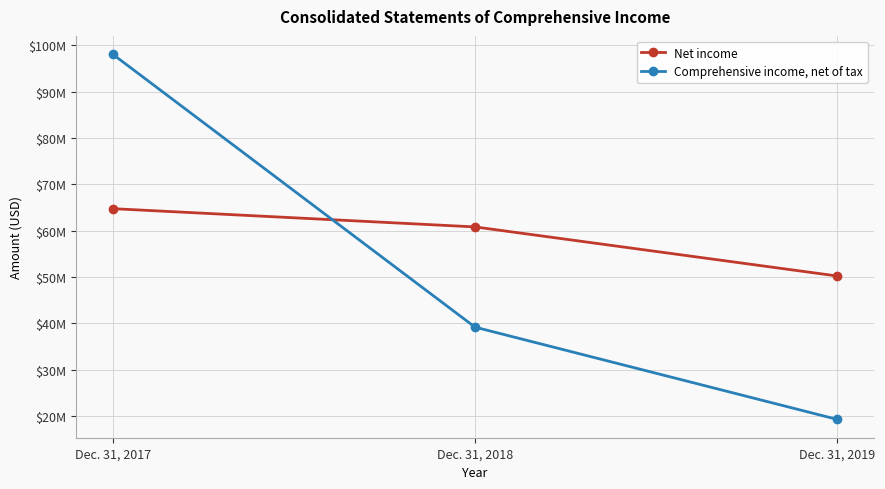

Is this an area chart (filled region under the line)?

No